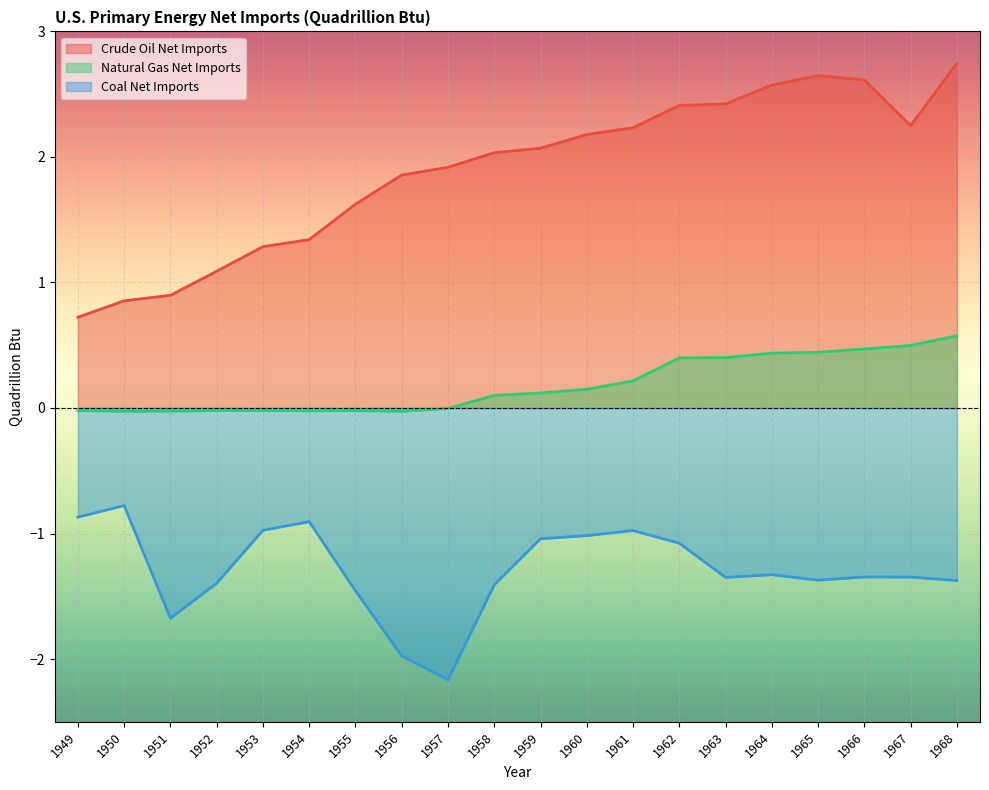

Reading left to right, list all the values displayed in this chart.

Crude Oil Net Imports: 1949=0.7	1950=0.9	1951=0.9	1952=1.1	1953=1.3	1954=1.3	1955=1.6	1956=1.9	1957=1.9	1958=2.0	1959=2.1	1960=2.2	1961=2.2	1962=2.4	1963=2.4	1964=2.6	1965=2.6	1966=2.6	1967=2.2	1968=2.7
Natural Gas Net Imports: 1949=-0.0	1950=-0.0	1951=-0.0	1952=-0.0	1953=-0.0	1954=-0.0	1955=-0.0	1956=-0.0	1957=-0.0	1958=0.1	1959=0.1	1960=0.1	1961=0.2	1962=0.4	1963=0.4	1964=0.4	1965=0.4	1966=0.5	1967=0.5	1968=0.6
Coal Net Imports: 1949=-0.9	1950=-0.8	1951=-1.7	1952=-1.4	1953=-1.0	1954=-0.9	1955=-1.5	1956=-2.0	1957=-2.2	1958=-1.4	1959=-1.0	1960=-1.0	1961=-1.0	1962=-1.1	1963=-1.3	1964=-1.3	1965=-1.4	1966=-1.3	1967=-1.3	1968=-1.4